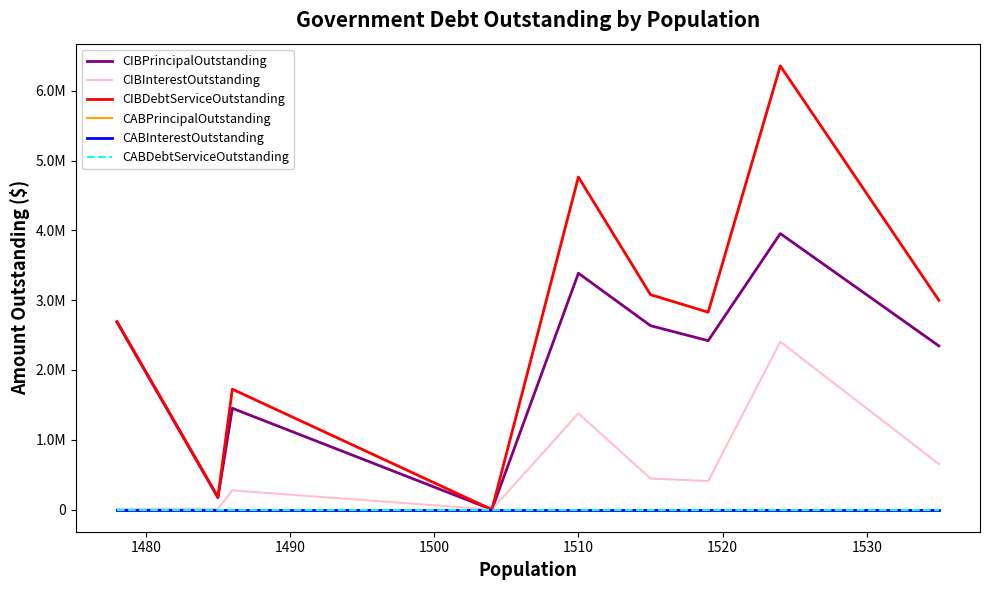

Rank the series by their maximum value, from lowest to highest.

CABPrincipalOutstanding, CABInterestOutstanding, CABDebtServiceOutstanding, CIBInterestOutstanding, CIBPrincipalOutstanding, CIBDebtServiceOutstanding